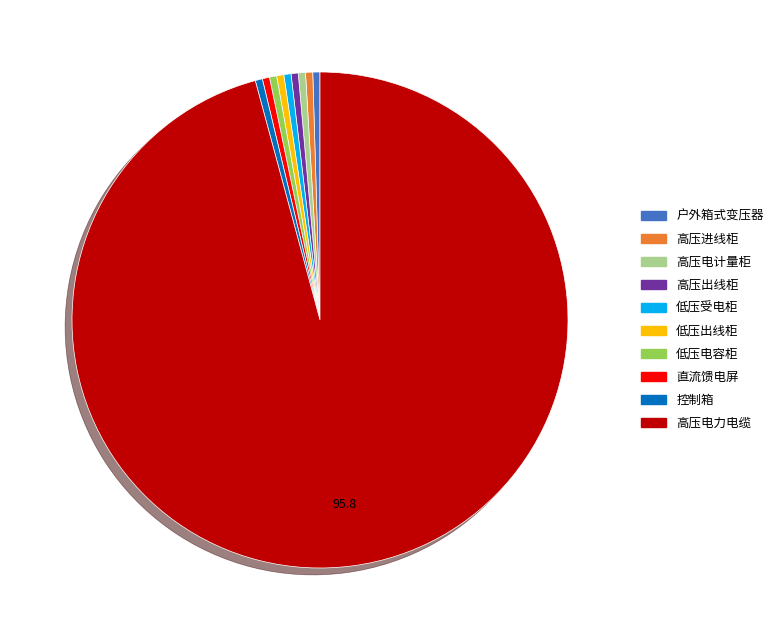

Combined, do 低压电容柜 and 高压电力电缆 account for over 50%?

Yes